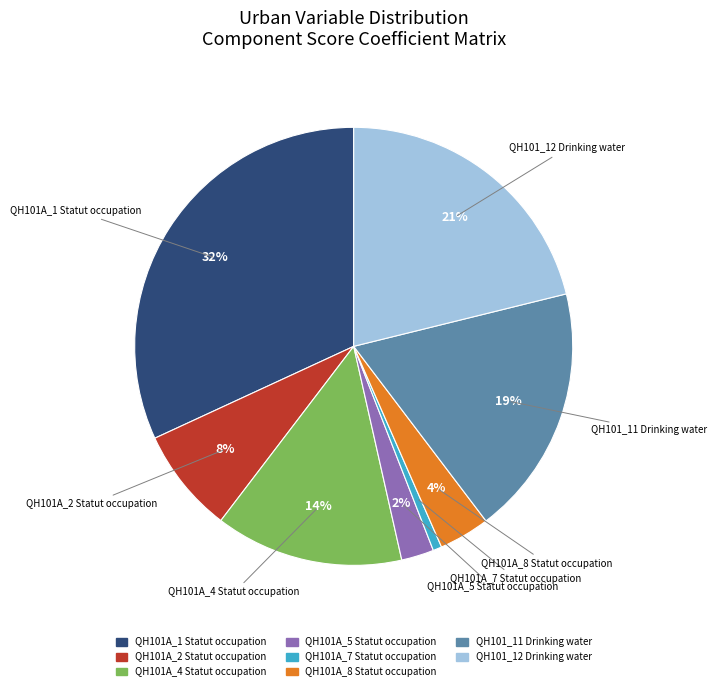

To the nearest percent, what is the average slice percentage?

12%